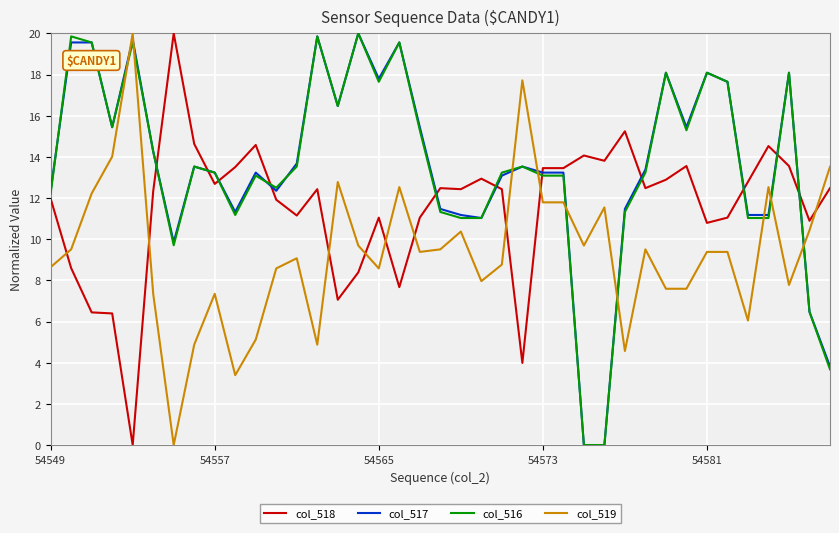

After their last crossing, which series has the higher values: col_516 or col_518?

col_518